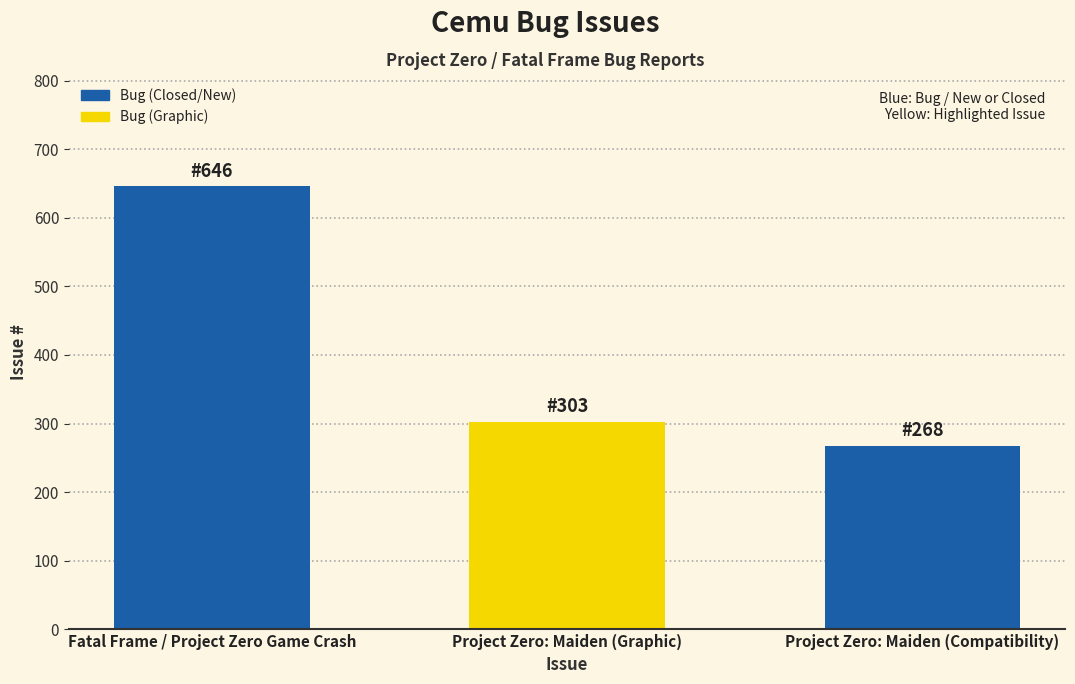

Reading left to right, transcribe all the data shown in this chart.

646	303	268